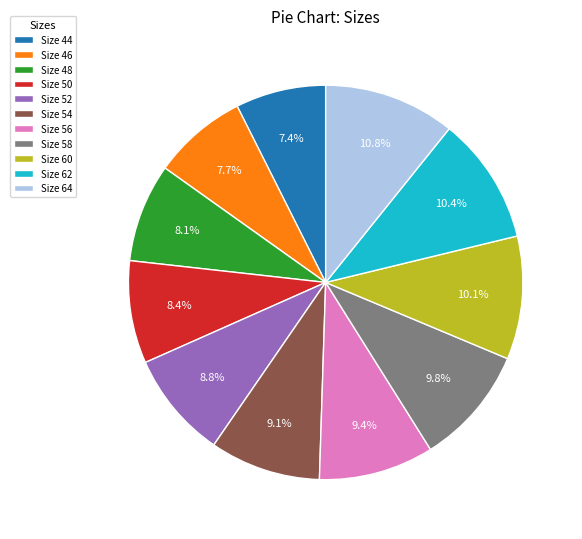

Does Size 48 represent more than half of the total?

No